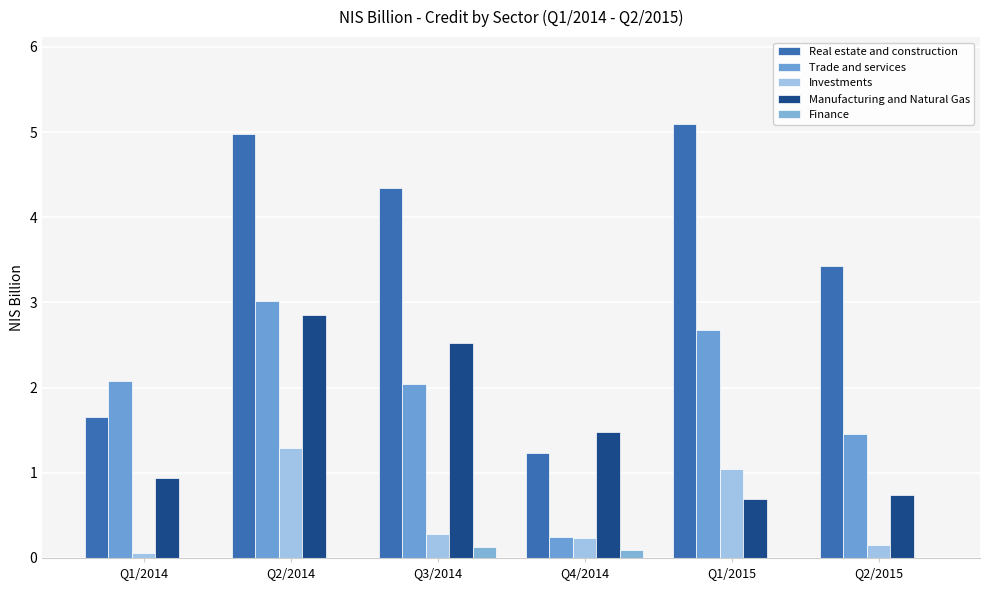

At which label does Manufacturing and Natural Gas first exceed 1?

Q2/2014